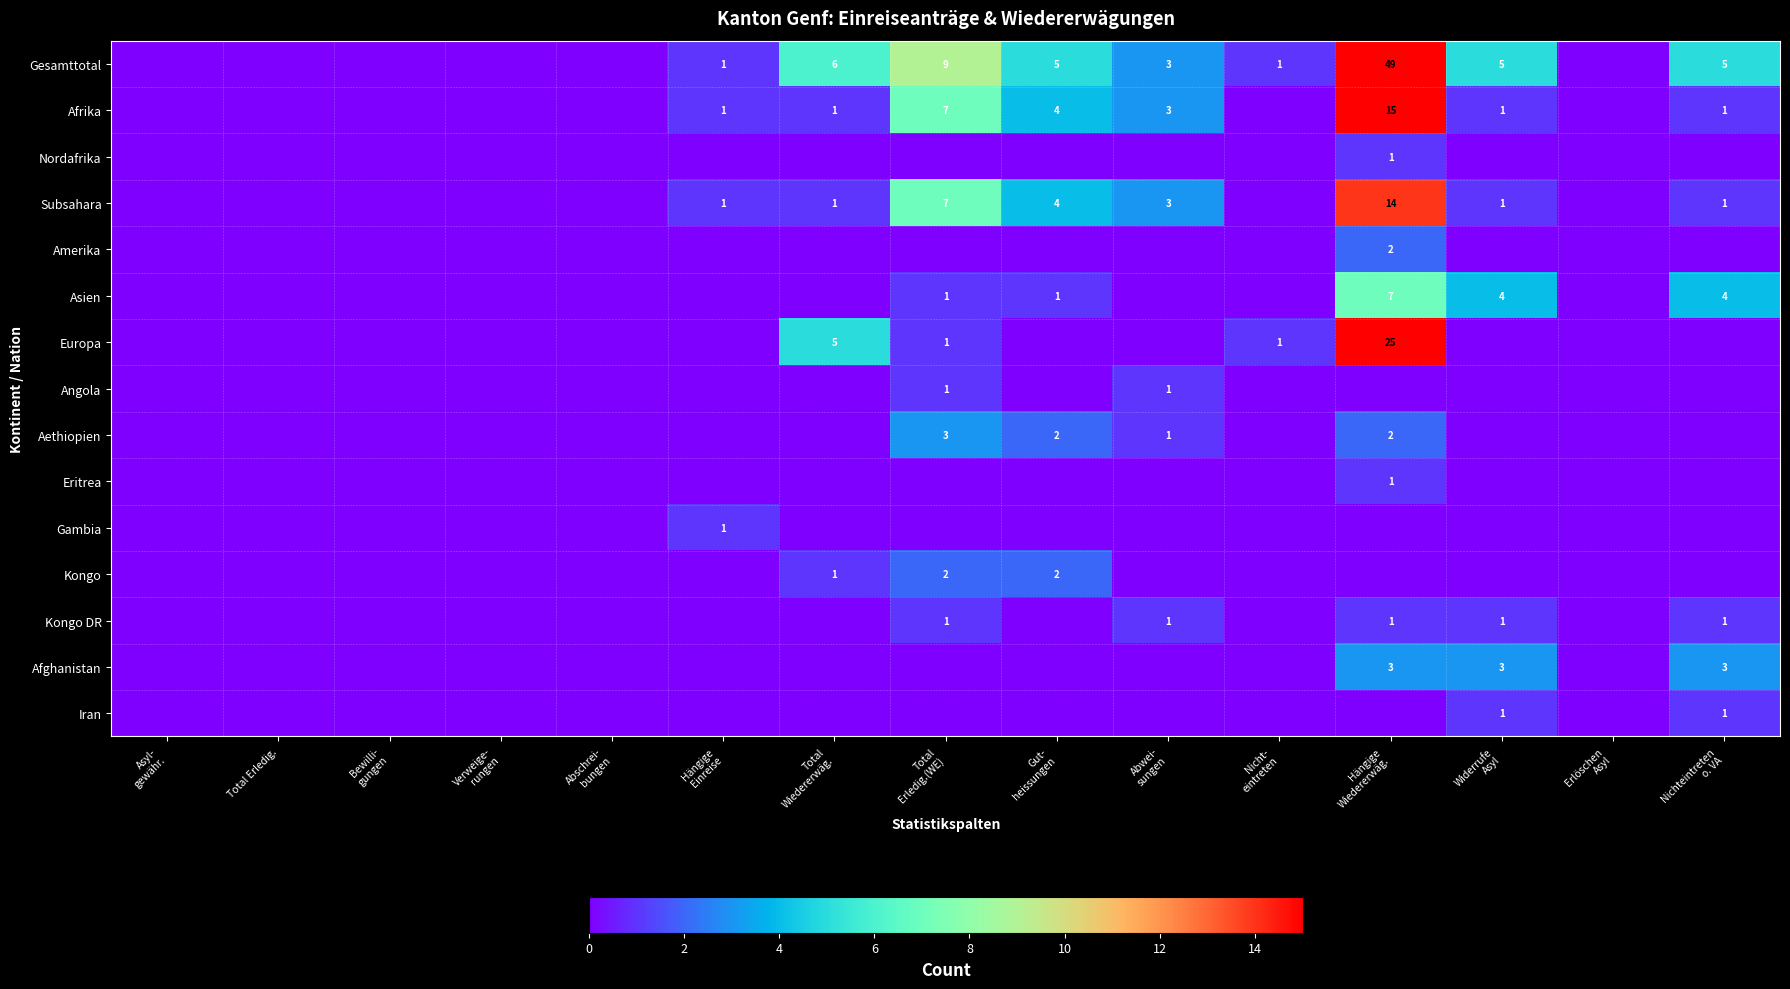

Is the value of Afghanistan at Verweige- rungen greater than the value of Kongo at Hängige Einreise?

No